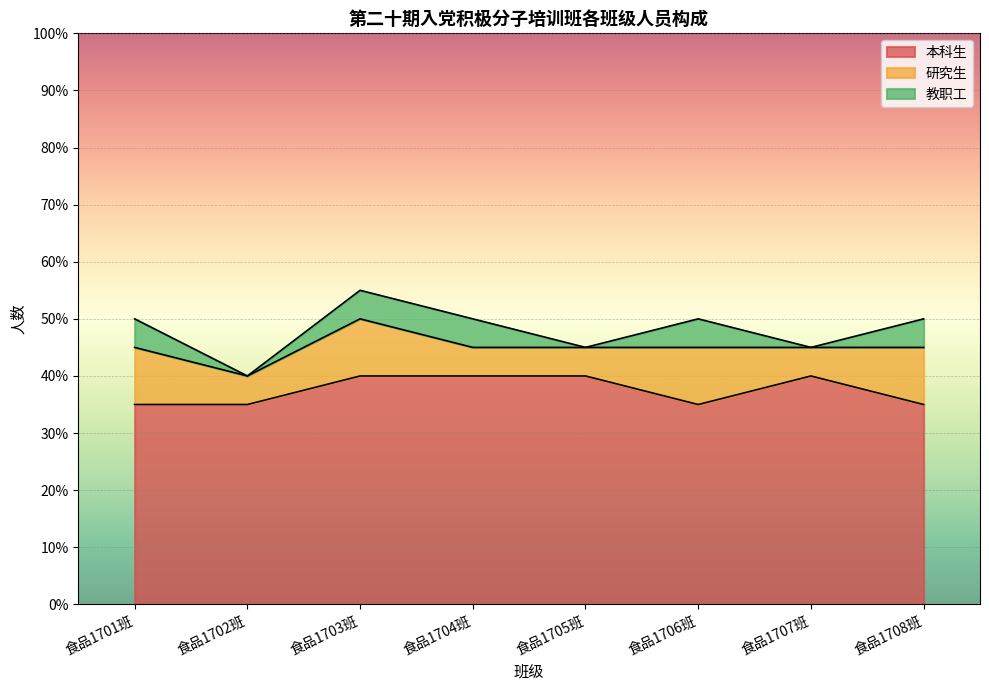

What are all the series names shown in the legend?

本科生, 研究生, 教职工